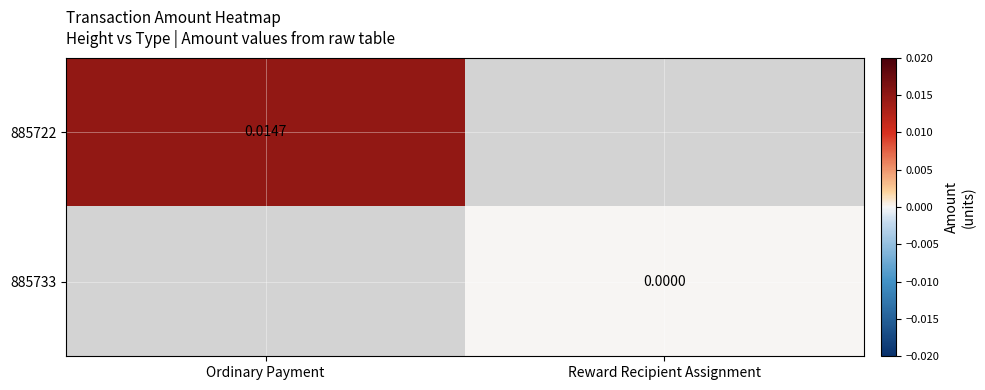

Is the value of 885733 at Reward Recipient Assignment greater than the value of 885722 at Ordinary Payment?

No